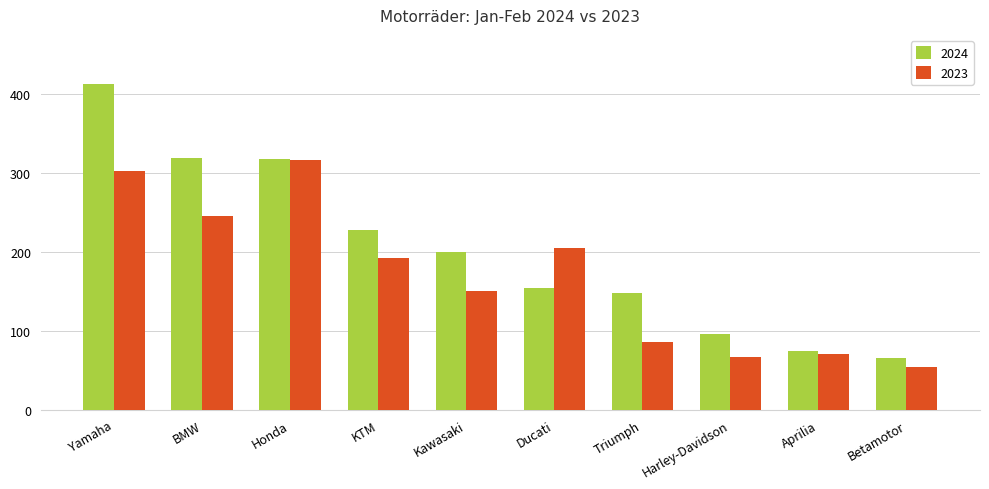

Which category has the lowest value across all series?

Betamotor